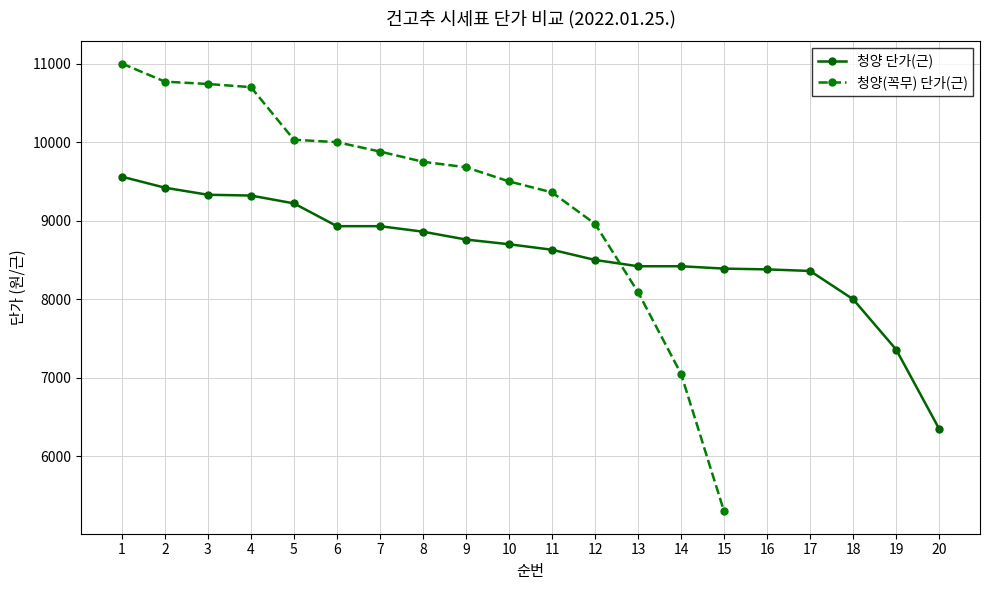

Does the chart display data point markers on the line(s)?

Yes